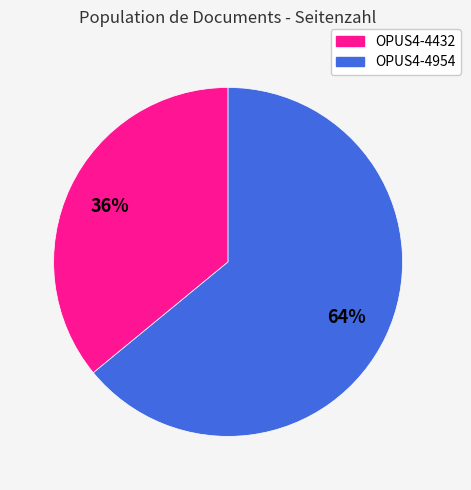

What is the ratio of the value at OPUS4-4954 to the value at OPUS4-4432?

1.8